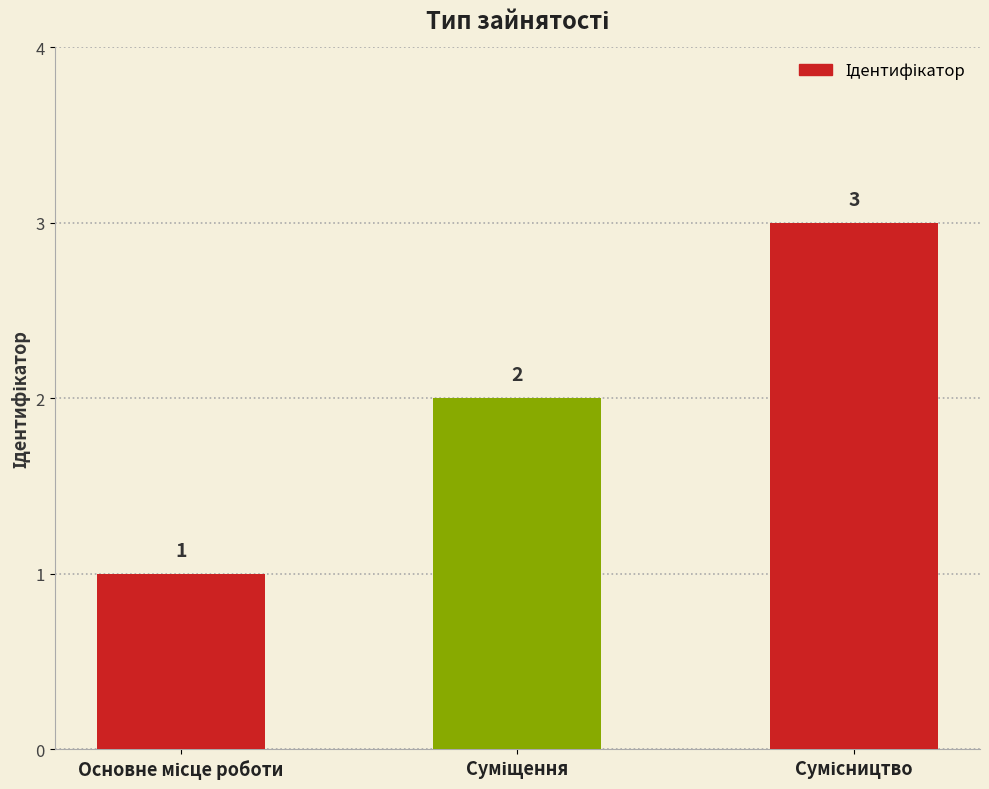

Count the values in the range 1 to 3.

3